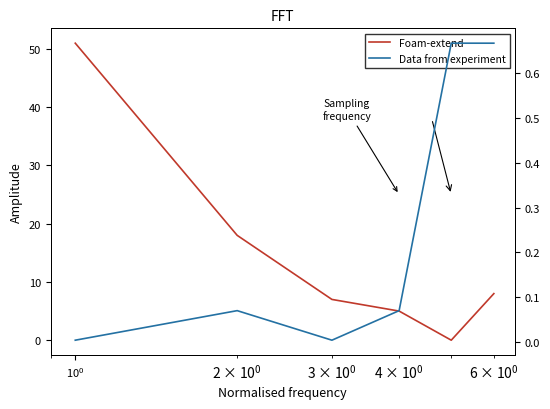

What is the value of the Foam-extend point at the 6th from the left?

8.0